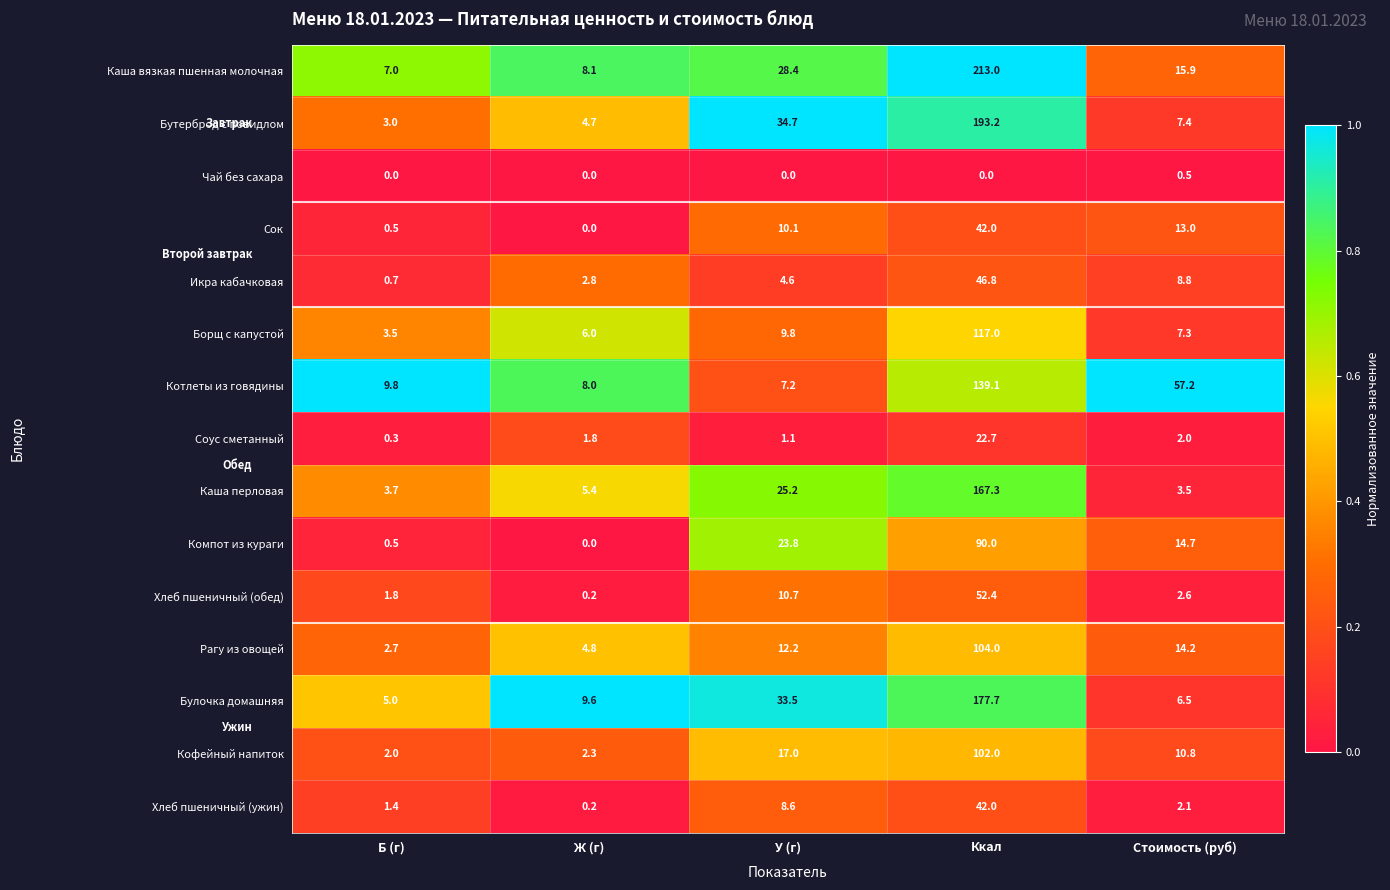

What is the difference between the Борщ с капустой values at Ккал and Ж (г)?

111.0